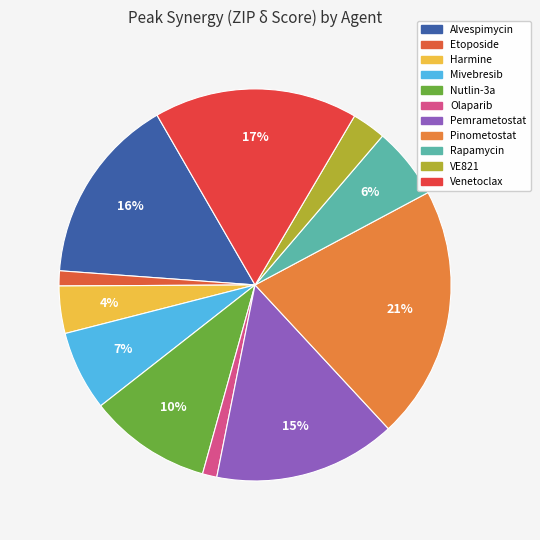

To the nearest percent, what is the difference between the Mivebresib and Harmine slice percentages?

3%